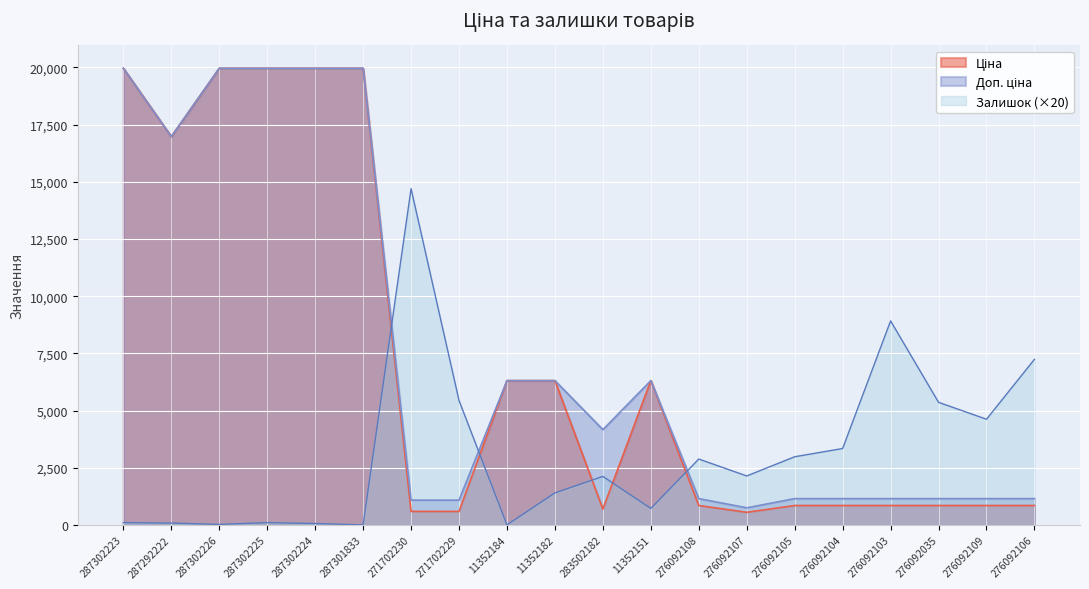

List the series in order of their peak value, highest first.

Ціна, Доп. ціна, Залишок